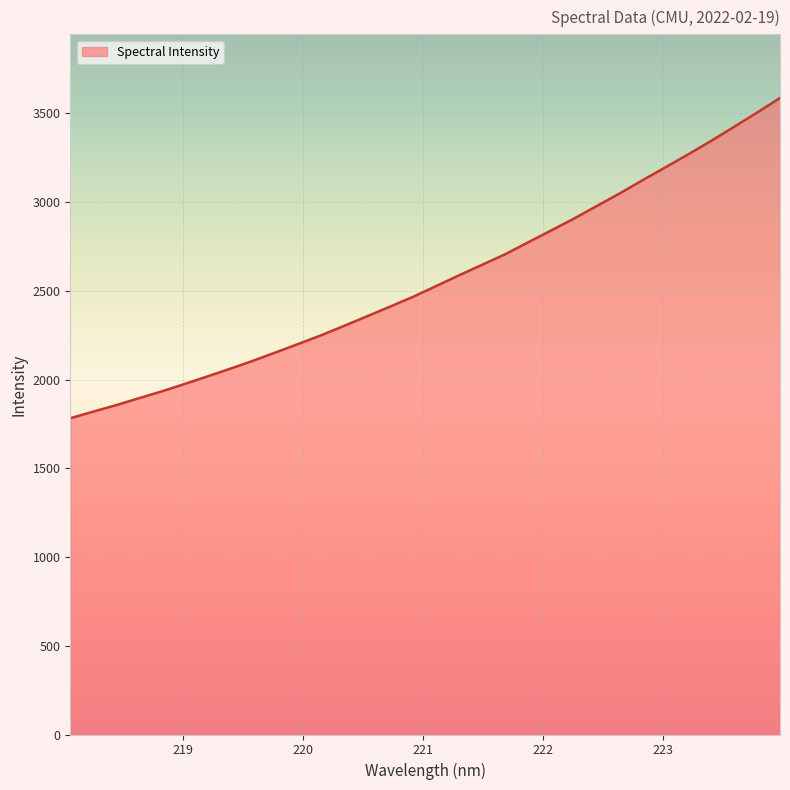

What is the greatest value displayed?

3586.5